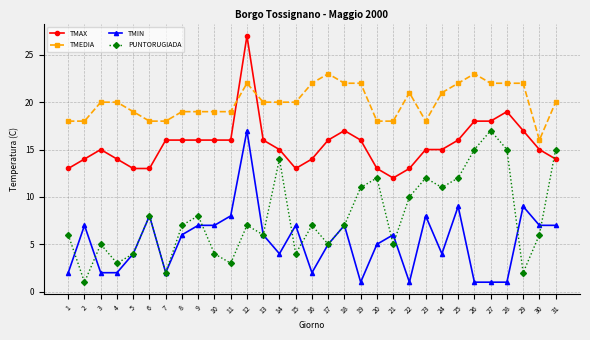

True or false: TMAX has a value of 8 at 13.

False